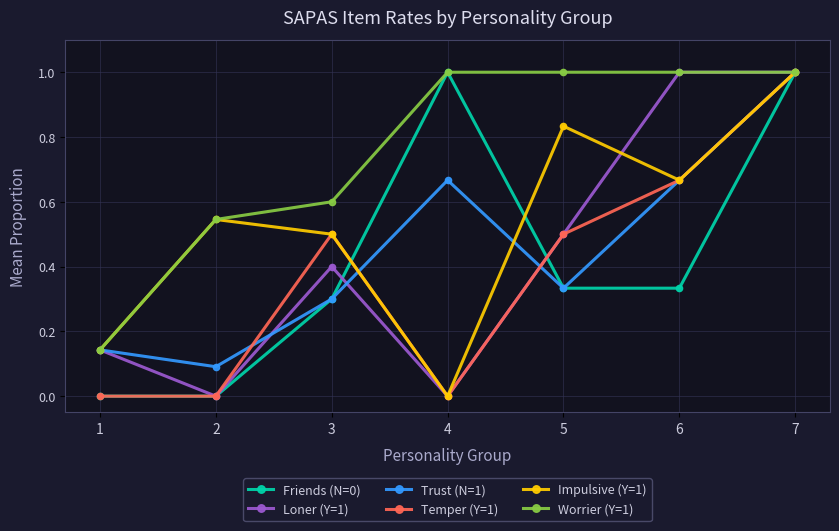

True or false: Friends (N=0) has more than 2 points higher than both neighbors.

False